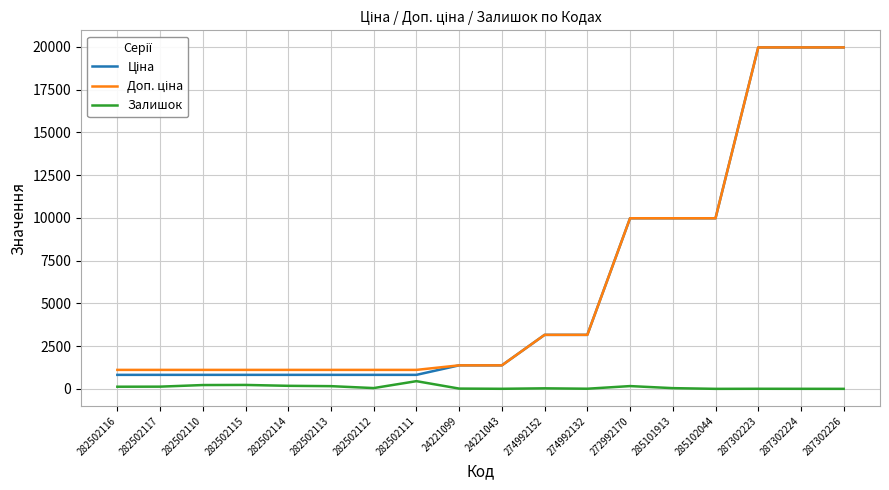

What is the maximum value shown in the chart?

19964.2